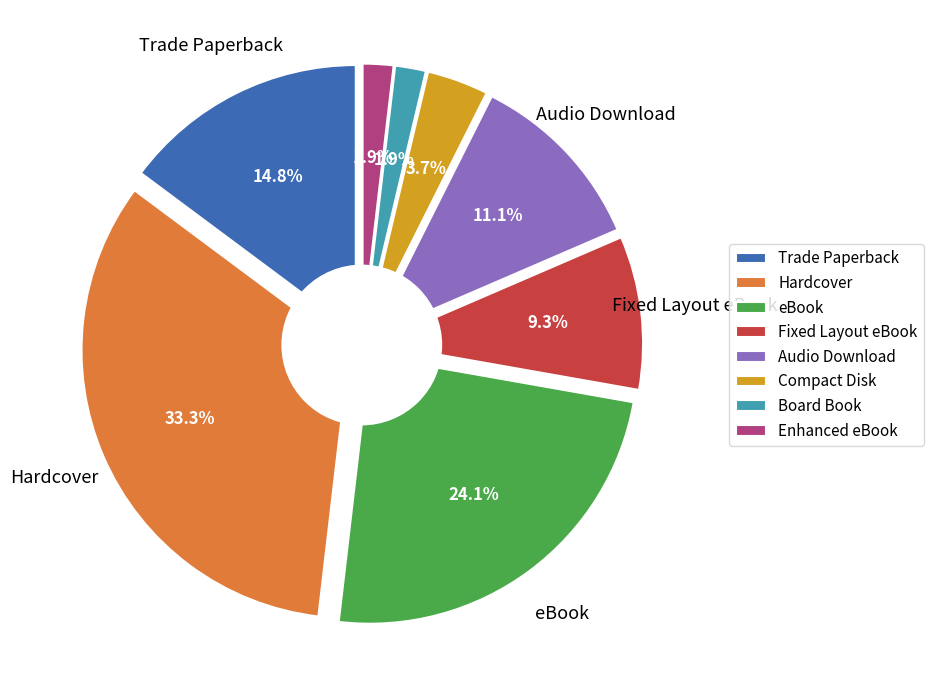

To the nearest percent, what is the average slice percentage?

12%